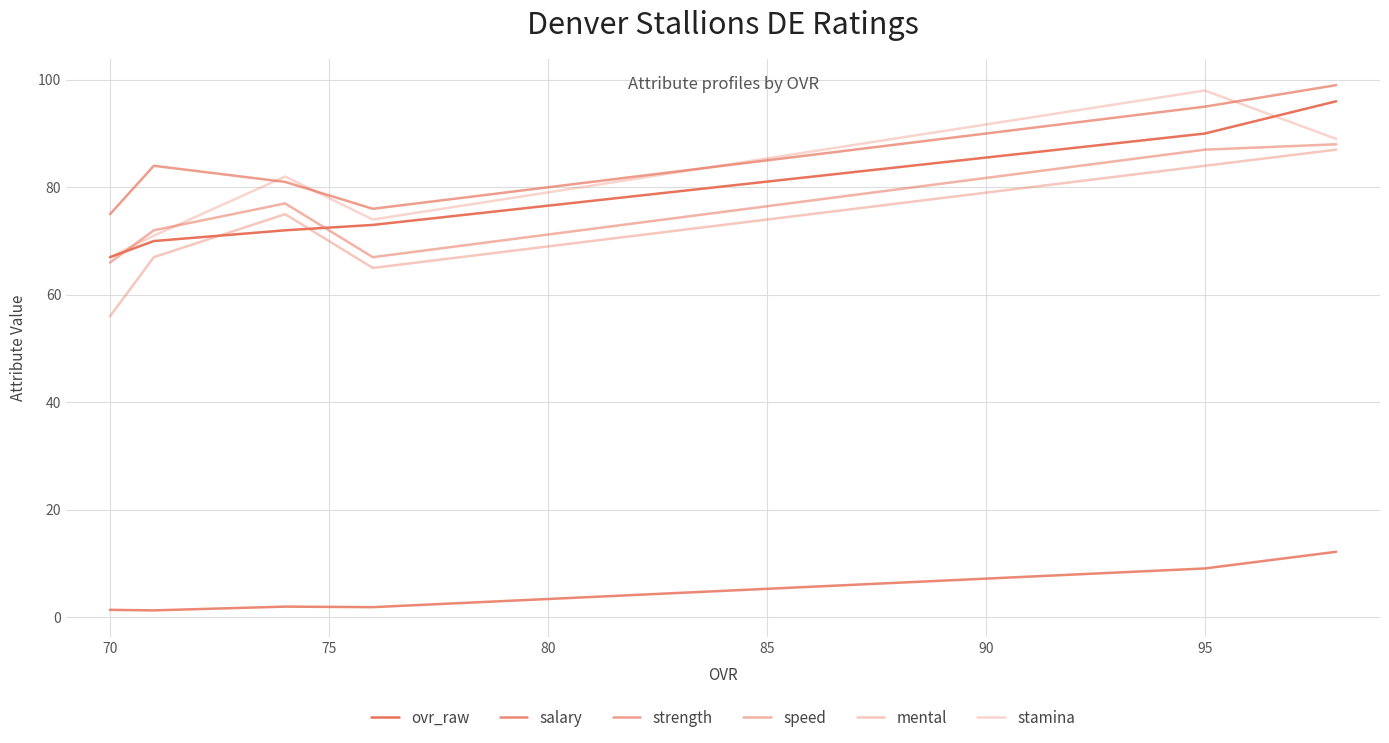

What is the difference between the maximum and minimum values in the stamina series?

31.0